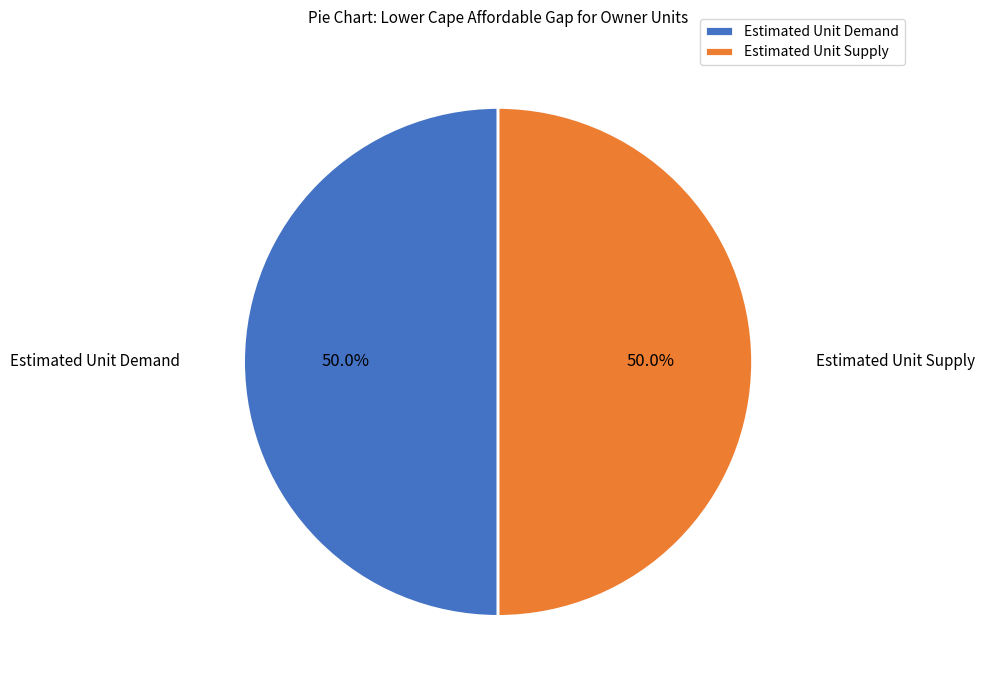

Combined, do Estimated Unit Demand and Estimated Unit Supply account for over 50%?

Yes